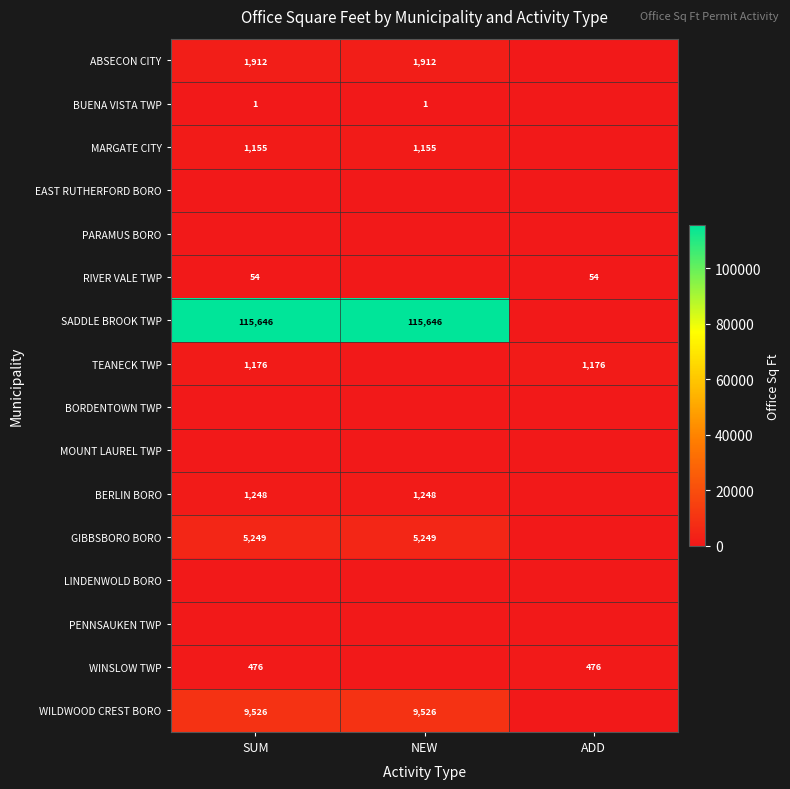

True or false: BUENA VISTA TWP has a value of 1 at NEW.

True